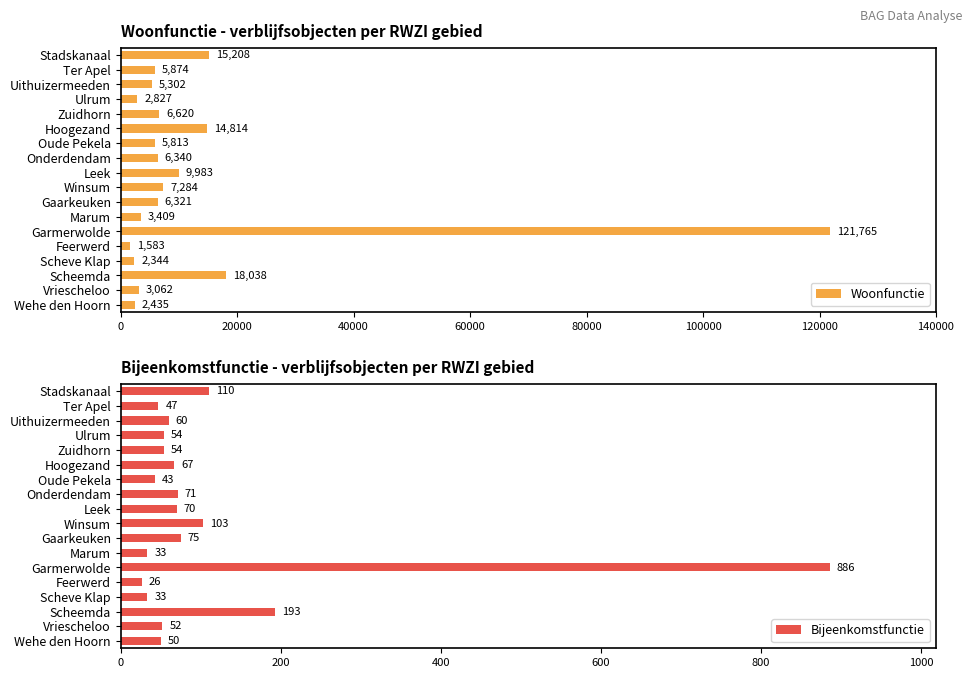

What value does the Woonfunctie series have at Gaarkeuken, to the nearest 50?

6300